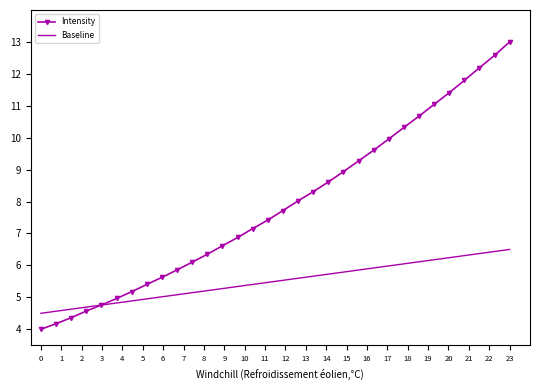

Rank the series by their maximum value, from lowest to highest.

Baseline, Intensity